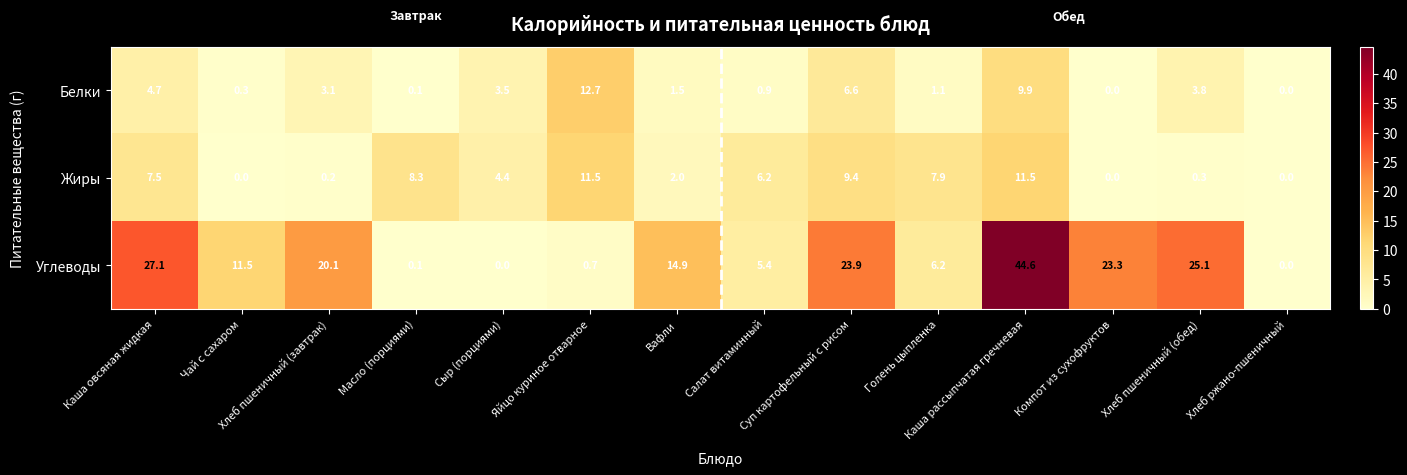

Which label corresponds to the largest value in the chart?

Каша рассыпчатая гречневая